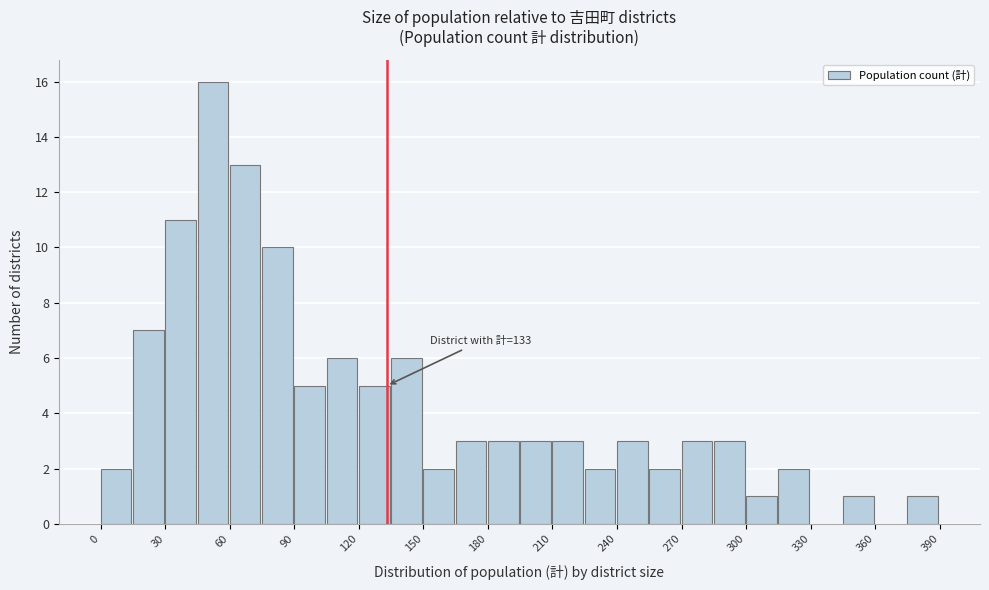

Around what value on the x-axis is the tallest bar? Give the approximate position of its centre, as read against the axis.

50